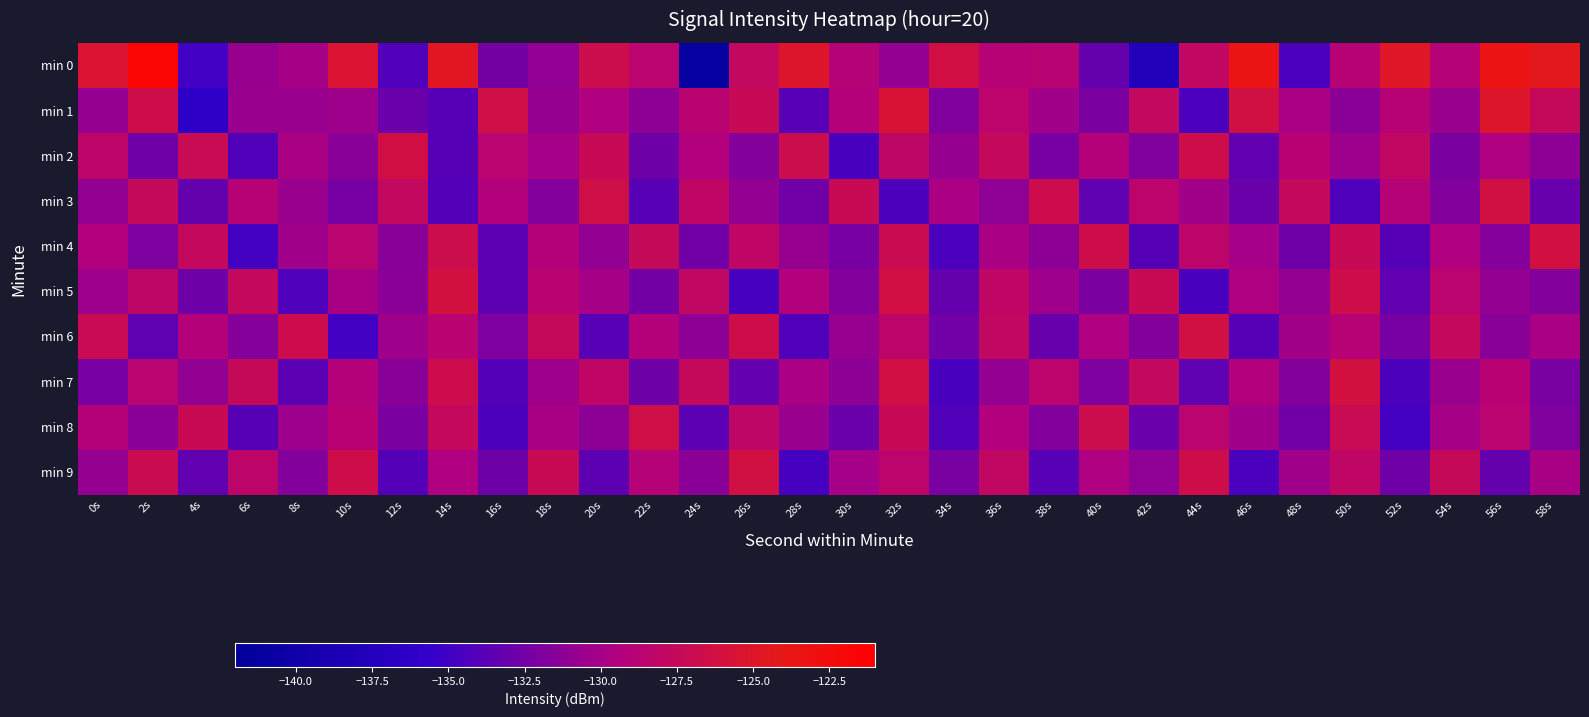

Reading right to left, what are all the values shown in this chart?

min 0: 58s=-124.4	56s=-123.4	54s=-129.0	52s=-124.8	50s=-128.9	48s=-134.5	46s=-123.6	44s=-127.9	42s=-137.9	40s=-133.2	38s=-128.8	36s=-128.9	34s=-126.4	32s=-130.9	30s=-129.0	28s=-125.0	26s=-127.8	24s=-141.1	22s=-128.5	20s=-126.8	18s=-131.0	16s=-132.5	14s=-124.6	12s=-134.2	10s=-125.4	8s=-129.9	6s=-130.7	4s=-135.0	2s=-121.5	0s=-125.4
min 1: 58s=-127.5	56s=-125.1	54s=-130.6	52s=-128.9	50s=-131.4	48s=-129.7	46s=-126.3	44s=-134.5	42s=-127.8	40s=-132.1	38s=-130.2	36s=-128.4	34s=-131.9	32s=-125.6	30s=-129.1	28s=-133.8	26s=-127.3	24s=-128.7	22s=-131.2	20s=-129.5	18s=-130.8	16s=-126.6	14s=-134.0	12s=-132.9	10s=-130.4	8s=-130.7	6s=-130.7	4s=-136.3	2s=-126.7	0s=-130.8
min 2: 58s=-131.3	56s=-129.6	54s=-132.1	52s=-127.9	50s=-130.5	48s=-128.8	46s=-133.4	44s=-126.7	42s=-131.9	40s=-129.1	38s=-132.3	36s=-127.6	34s=-130.8	32s=-128.2	30s=-134.6	28s=-126.9	26s=-131.7	24s=-129.4	22s=-132.8	20s=-127.3	18s=-130.1	16s=-128.6	14s=-133.9	12s=-126.4	10s=-131.5	8s=-129.8	6s=-134.2	4s=-127.1	2s=-132.7	0s=-128.3
min 3: 58s=-133.1	56s=-126.3	54s=-131.8	52s=-129.0	50s=-134.3	48s=-127.6	46s=-132.9	44s=-130.2	42s=-128.4	40s=-133.5	38s=-126.8	36s=-131.1	34s=-129.7	32s=-134.4	30s=-127.2	28s=-132.6	26s=-130.9	24s=-128.1	22s=-133.8	20s=-126.5	18s=-131.7	16s=-129.3	14s=-134.1	12s=-127.8	10s=-132.4	8s=-130.6	6s=-128.9	4s=-133.2	2s=-127.5	0s=-131.0
min 4: 58s=-126.2	56s=-131.6	54s=-129.5	52s=-134.0	50s=-127.3	48s=-132.7	46s=-130.1	44s=-128.3	42s=-133.9	40s=-126.6	38s=-131.2	36s=-129.8	34s=-134.5	32s=-127.0	30s=-132.3	28s=-130.7	26s=-128.1	24s=-132.6	22s=-127.4	20s=-131.0	18s=-129.2	16s=-133.7	14s=-126.9	12s=-131.5	10s=-128.6	8s=-130.3	6s=-134.8	4s=-127.7	2s=-132.0	0s=-129.4
min 5: 58s=-131.7	56s=-130.9	54s=-128.5	52s=-133.4	50s=-126.7	48s=-131.0	46s=-129.6	44s=-134.6	42s=-127.2	40s=-132.1	38s=-130.4	36s=-128.0	34s=-133.2	32s=-126.4	30s=-131.8	28s=-129.3	26s=-134.7	24s=-127.9	22s=-132.5	20s=-130.0	18s=-128.7	16s=-133.6	14s=-126.1	12s=-131.4	10s=-129.9	8s=-134.3	6s=-127.6	4s=-132.8	2s=-128.2	0s=-130.5
min 6: 58s=-129.8	56s=-131.5	54s=-127.7	52s=-132.4	50s=-128.9	48s=-130.2	46s=-134.0	44s=-126.3	42s=-131.8	40s=-129.5	38s=-133.1	36s=-127.9	34s=-132.6	32s=-128.3	30s=-130.7	28s=-134.2	26s=-126.6	24s=-131.3	22s=-129.1	20s=-133.8	18s=-127.5	16s=-132.0	14s=-128.7	12s=-130.4	10s=-134.9	8s=-126.8	6s=-131.6	4s=-129.2	2s=-133.5	0s=-127.1
min 7: 58s=-132.2	56s=-128.8	54s=-130.6	52s=-134.4	50s=-126.1	48s=-131.7	46s=-129.3	44s=-133.5	42s=-127.8	40s=-132.0	38s=-128.4	36s=-130.9	34s=-134.6	32s=-126.4	30s=-131.2	28s=-129.7	26s=-133.3	24s=-127.5	22s=-132.8	20s=-128.1	18s=-130.4	16s=-134.1	14s=-126.8	12s=-131.5	10s=-129.2	8s=-133.7	6s=-127.4	4s=-131.0	2s=-128.6	0s=-132.3
min 8: 58s=-131.9	56s=-128.6	54s=-130.0	52s=-134.8	50s=-127.1	48s=-132.6	46s=-130.3	44s=-128.5	42s=-133.0	40s=-126.9	38s=-131.8	36s=-129.4	34s=-134.2	32s=-127.3	30s=-132.9	28s=-130.6	26s=-128.2	24s=-133.7	22s=-126.5	20s=-131.3	18s=-129.9	16s=-134.4	14s=-127.6	12s=-132.1	10s=-128.8	8s=-130.5	6s=-133.9	4s=-127.2	2s=-131.4	0s=-129.1
min 9: 58s=-129.9	56s=-133.2	54s=-127.4	52s=-132.7	50s=-128.0	48s=-130.3	46s=-134.5	44s=-126.7	42s=-131.1	40s=-129.6	38s=-133.8	36s=-127.9	34s=-132.2	32s=-128.4	30s=-130.1	28s=-134.7	26s=-126.3	24s=-131.4	22s=-129.0	20s=-133.6	18s=-127.2	16s=-132.8	14s=-129.5	12s=-134.1	10s=-126.6	8s=-131.7	6s=-128.3	4s=-133.4	2s=-127.0	0s=-130.8